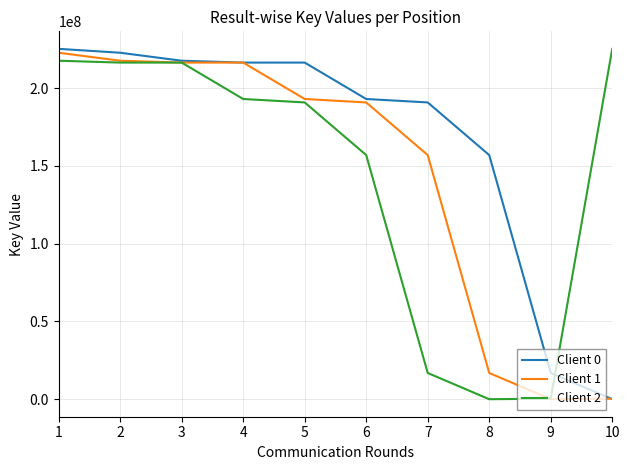

Which series changed the most between 5 and 9?

Client 0